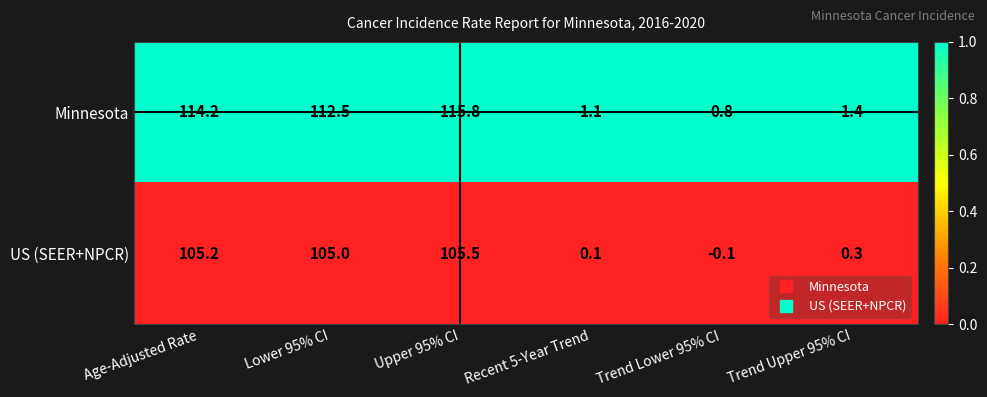

Rank the series by their average value, from lowest to highest.

US (SEER+NPCR), Minnesota